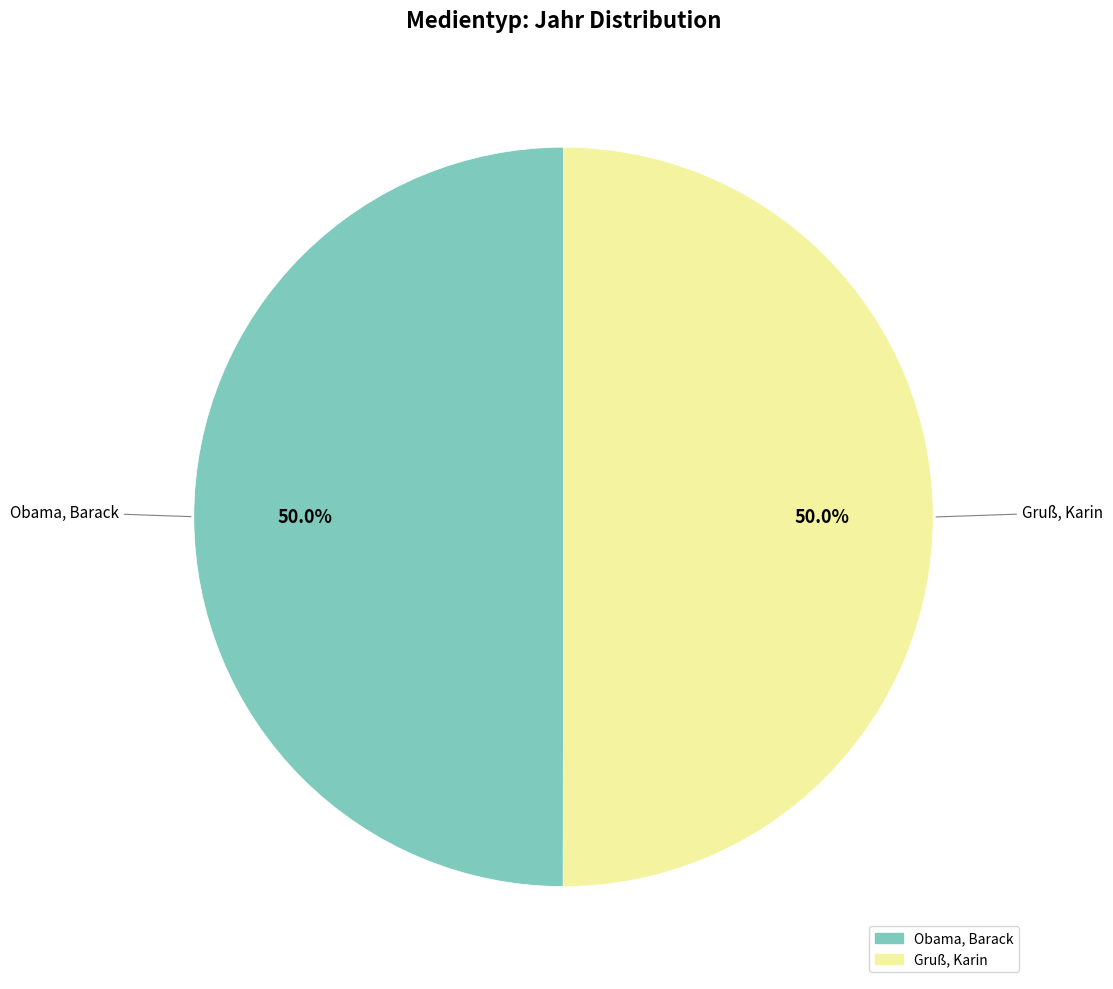

To the nearest percent, what is the average slice percentage?

50%